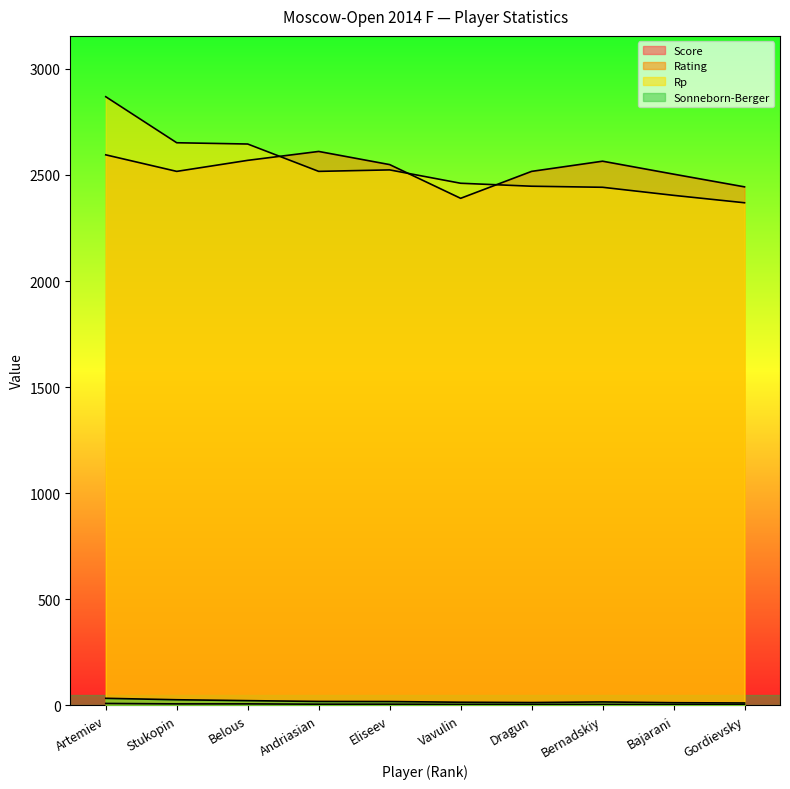

Is the value of Rp at Vavulin greater than the value of Score at Dragun?

Yes